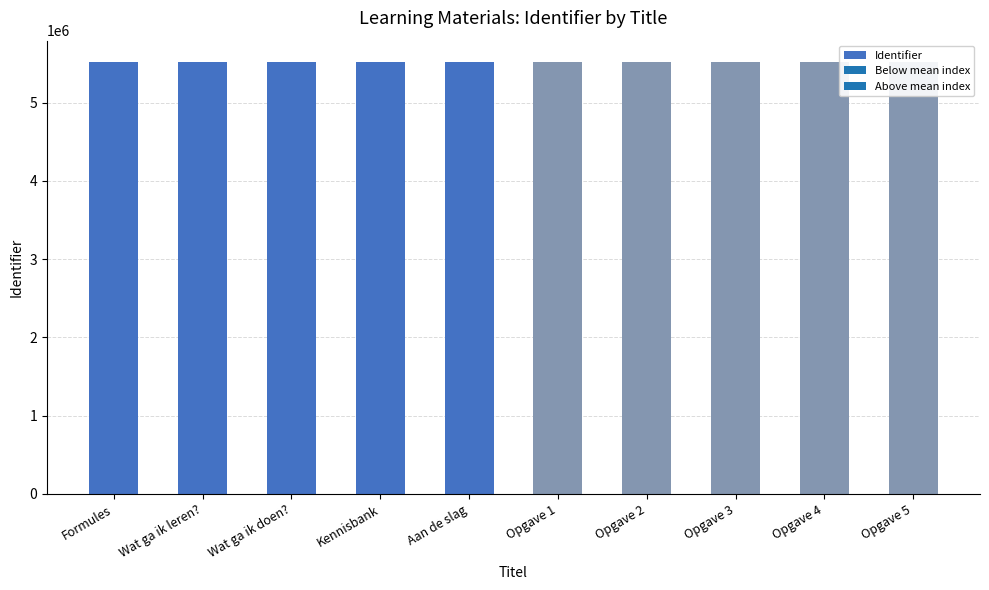

The value at Wat ga ik leren? is 5515146. True or false?

True